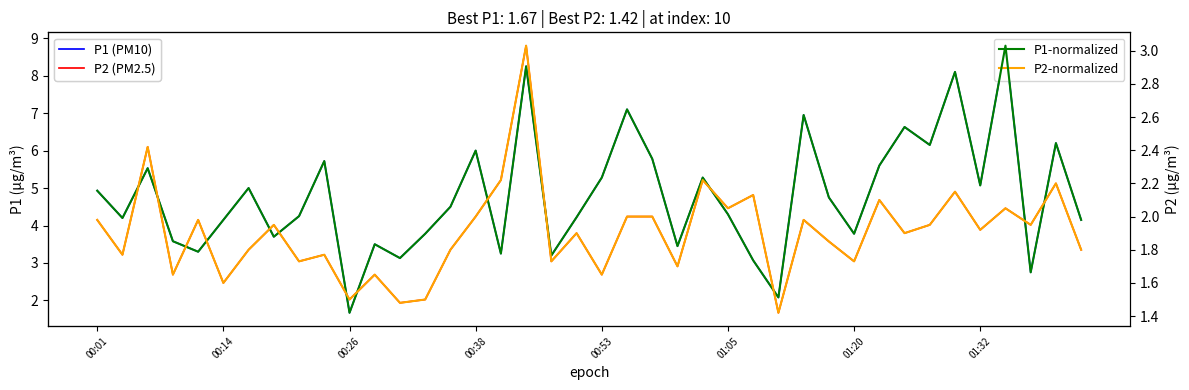

What is the total value across all series at 37?

5.2